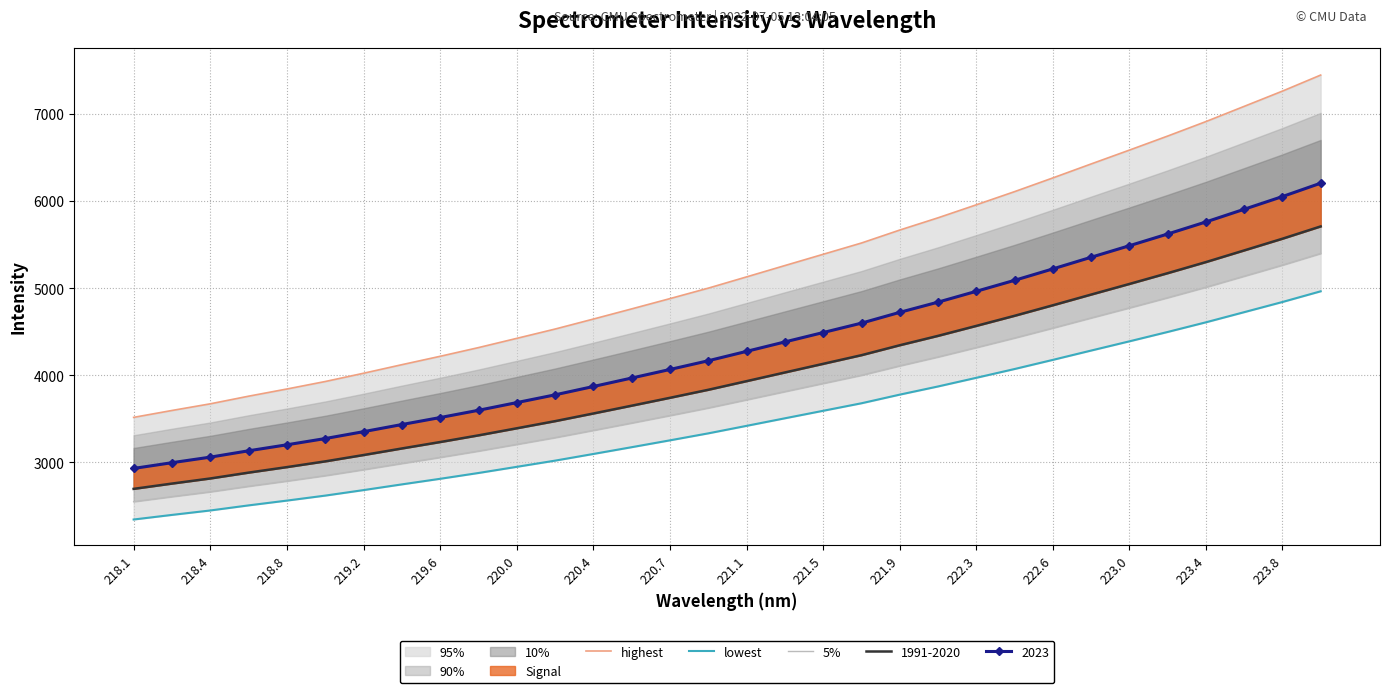

What is the difference between the maximum and minimum values in the highest series?

3928.8